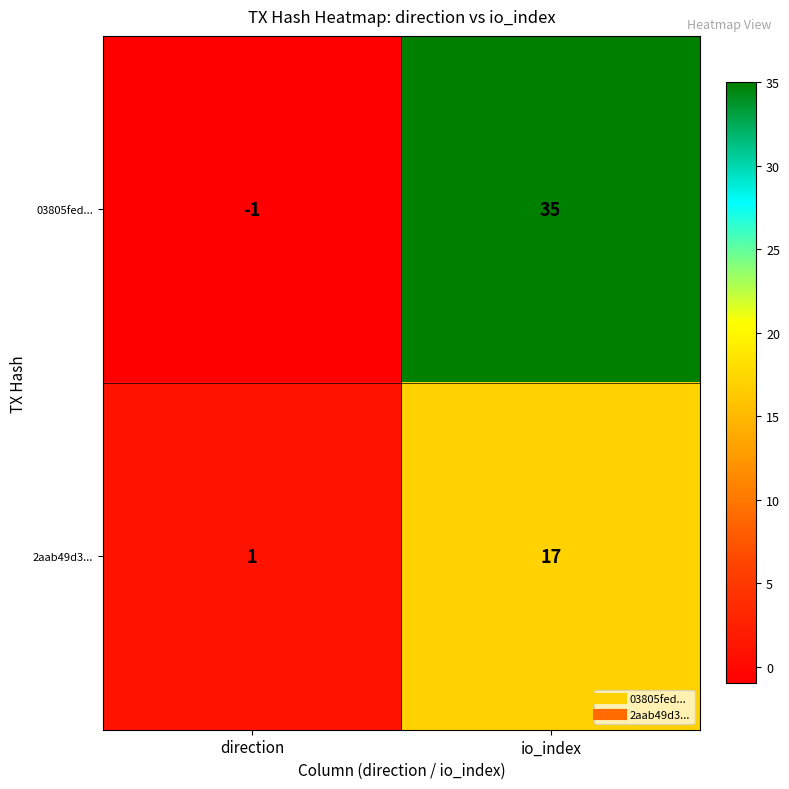

Which series has the largest range (max minus min)?

03805fed...